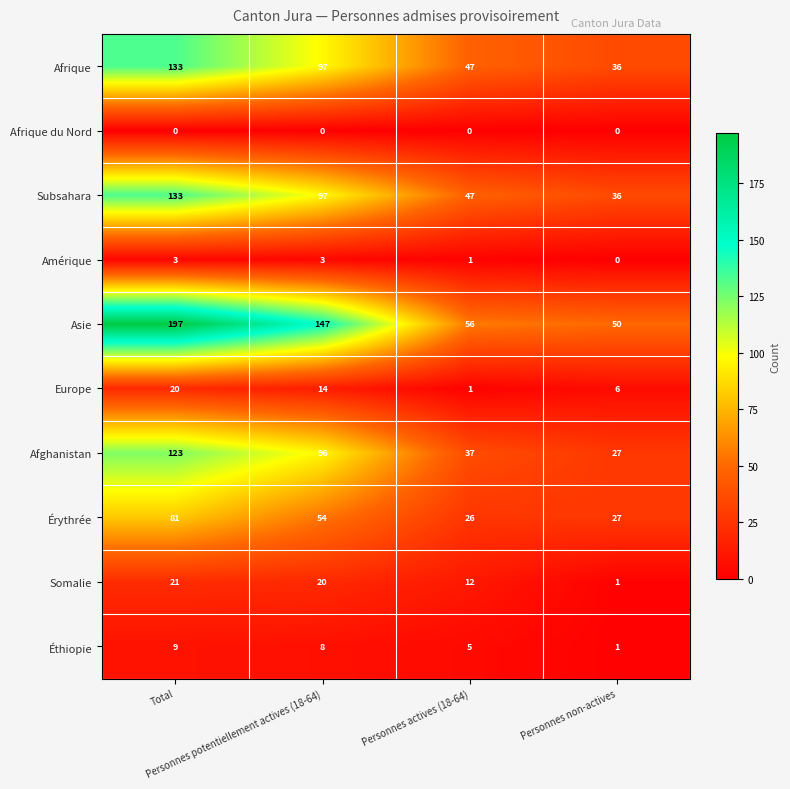

What is the highest value of the Afrique series?

133